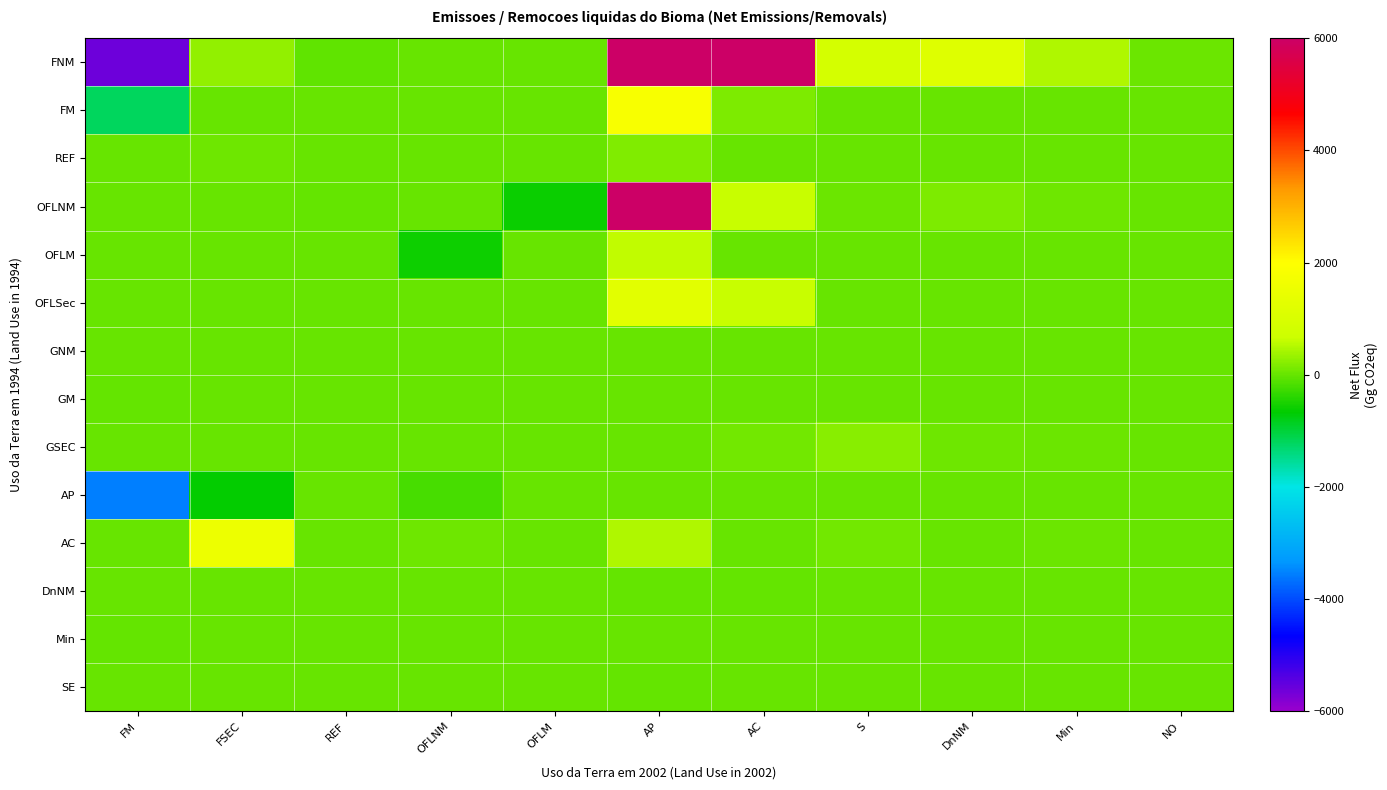

Rank the series at OFLNM from highest to lowest value.

AC, FNM, FM, REF, OFLNM, OFLSec, GNM, GM, GSEC, DnNM, Min, SE, AP, OFLM